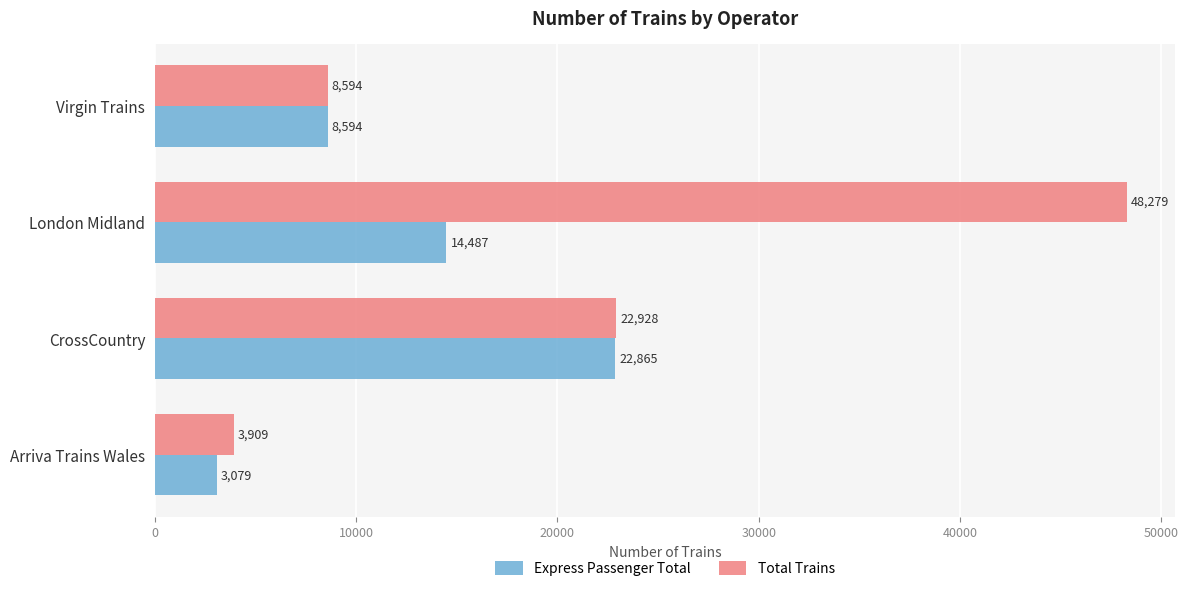

What is the sum of the Express Passenger Total values at London Midland and Virgin Trains?

23081